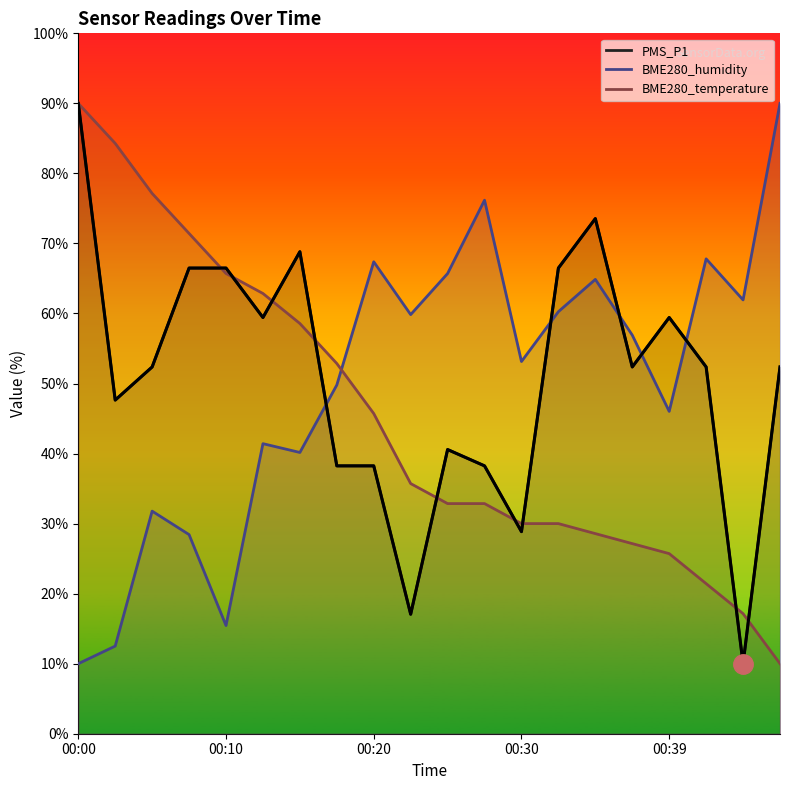

True or false: BME280_temperature has more than 2 points higher than both neighbors.

False